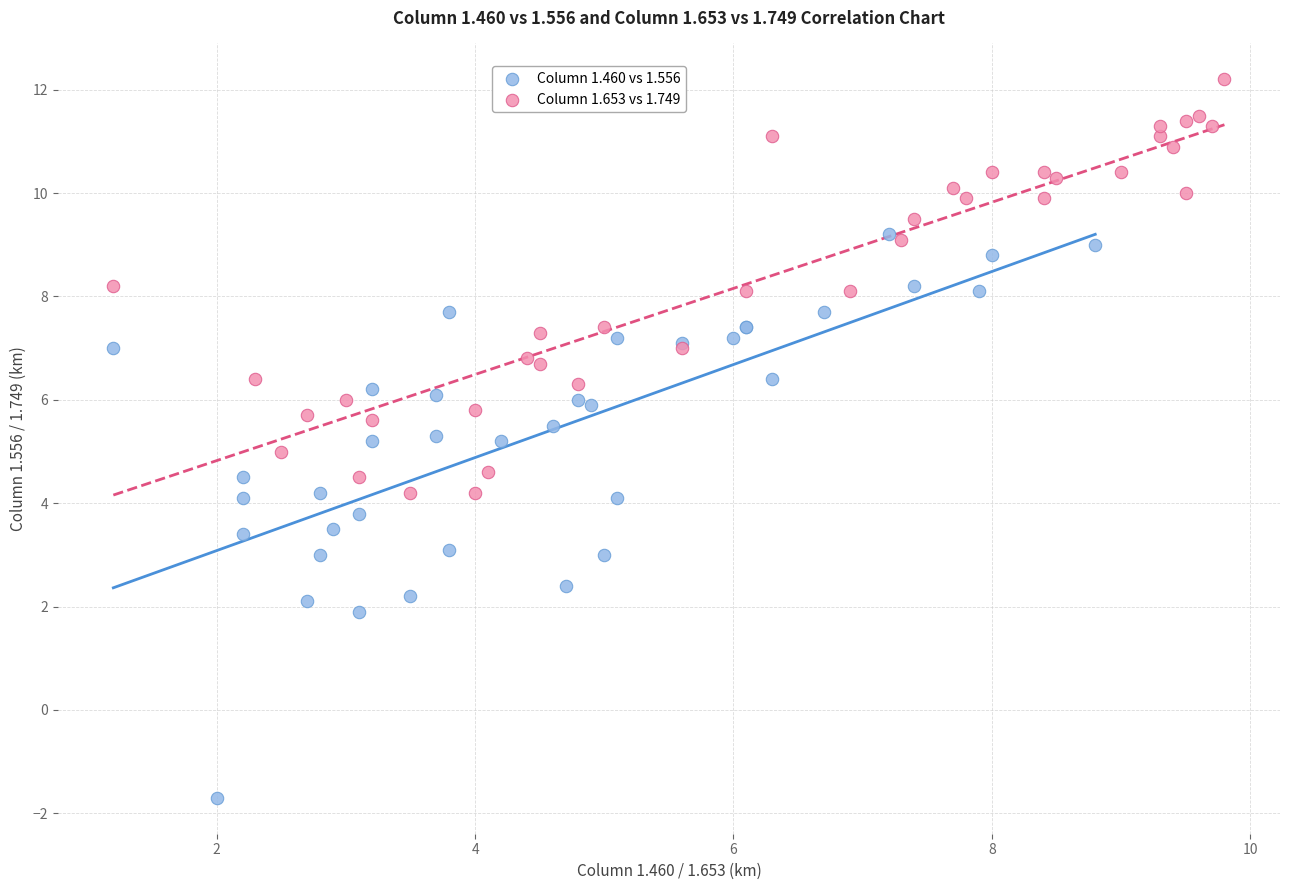

Which series has the largest Y range (max minus min)?

Column 1.460 vs 1.556